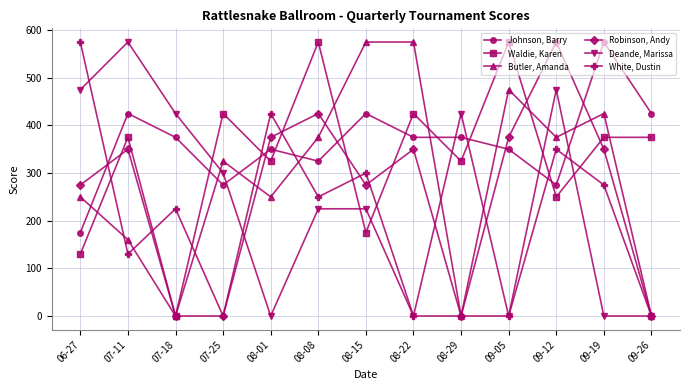

Reading left to right, extract all data points from this chart.

Johnson, Barry: 06-27=175	07-11=425	07-18=375	07-25=275	08-01=350	08-08=325	08-15=425	08-22=375	08-29=375	09-05=350	09-12=275	09-19=575	09-26=425
Waldie, Karen: 06-27=130	07-11=375	07-18=0	07-25=425	08-01=325	08-08=575	08-15=175	08-22=425	08-29=325	09-05=575	09-12=250	09-19=375	09-26=375
Butler, Amanda: 06-27=250	07-11=160	07-18=0	07-25=325	08-01=250	08-08=375	08-15=575	08-22=575	08-29=0	09-05=475	09-12=375	09-19=425	09-26=0
Robinson, Andy: 06-27=275	07-11=350	07-18=0	07-25=0	08-01=375	08-08=425	08-15=275	08-22=350	08-29=0	09-05=375	09-12=575	09-19=350	09-26=0
Deande, Marissa: 06-27=475	07-11=575	07-18=425	07-25=300	08-01=0	08-08=225	08-15=225	08-22=0	08-29=425	09-05=0	09-12=475	09-19=0	09-26=0
White, Dustin: 06-27=575	07-11=130	07-18=225	07-25=0	08-01=425	08-08=250	08-15=300	08-22=0	08-29=0	09-05=0	09-12=350	09-19=275	09-26=0